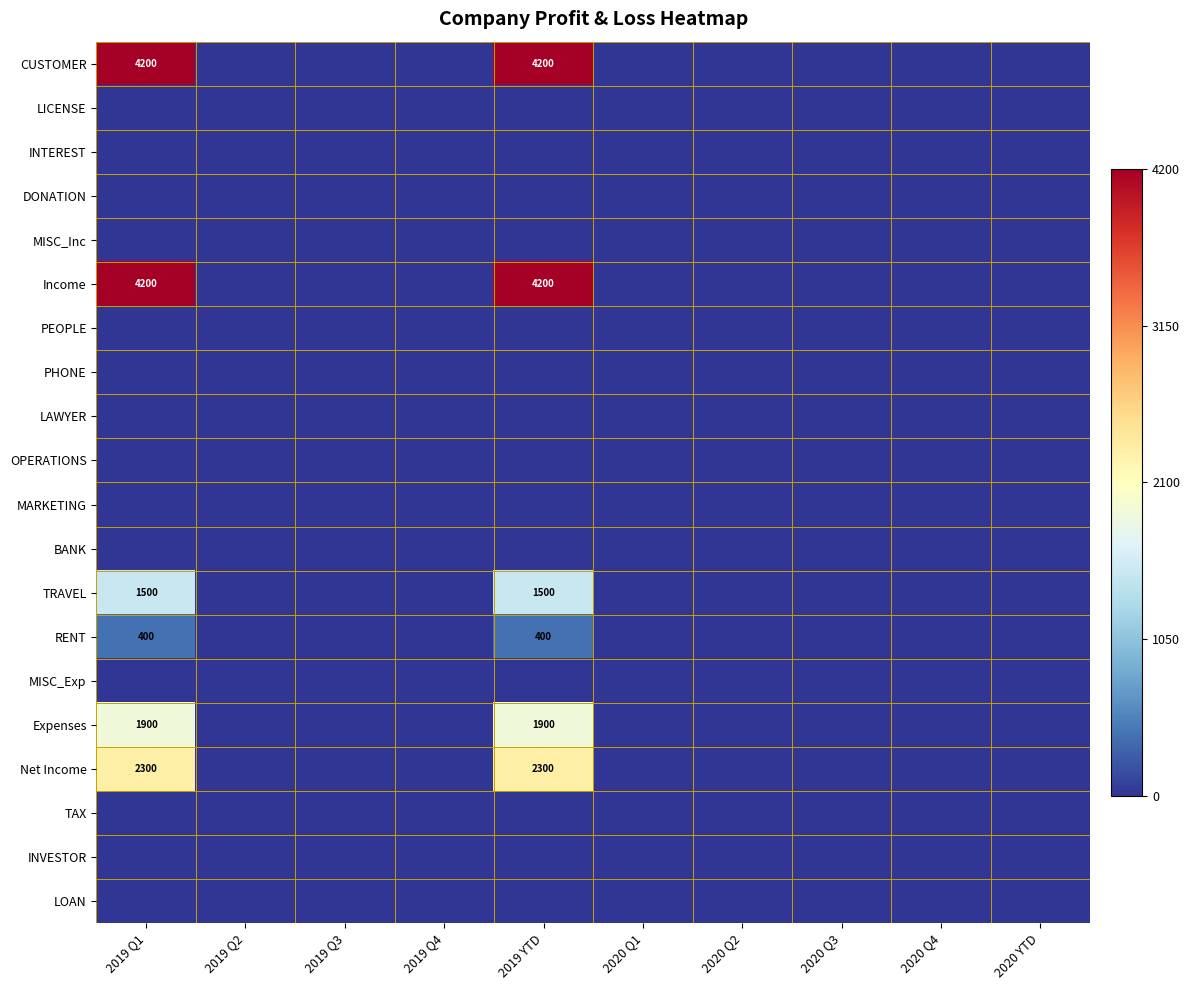

The RENT series shows 400 at 2019 YTD. True or false?

True